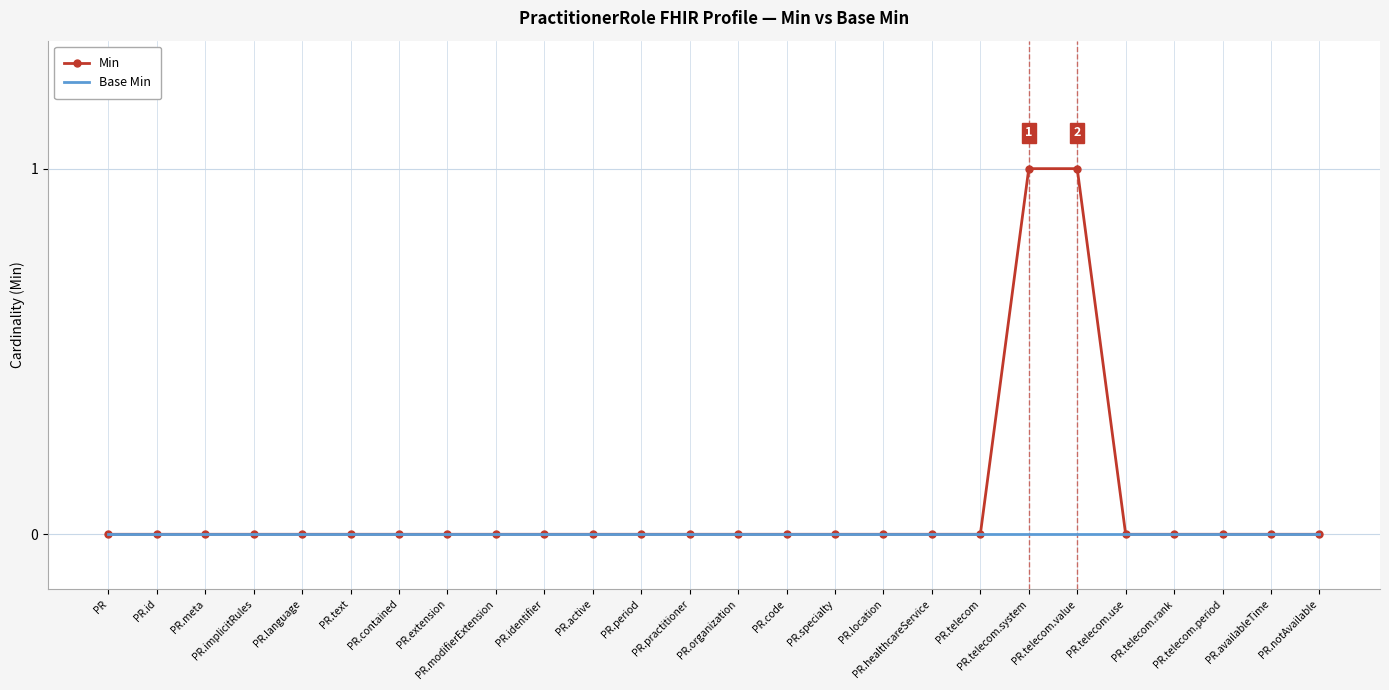

Which series has the widest spread of values?

Min